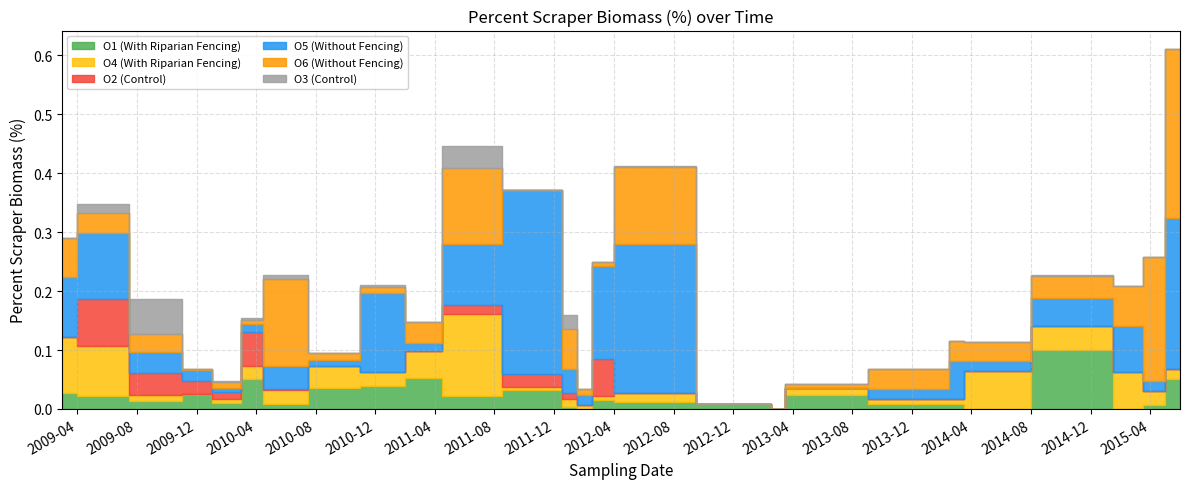

In O5 (Without Fencing), how many points are lower than both neighbors (excluding endpoints)?

6